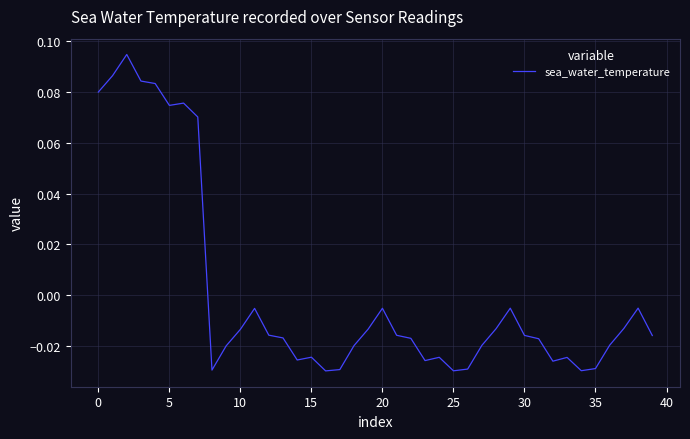

What is the label of the 5th point from the right?

35